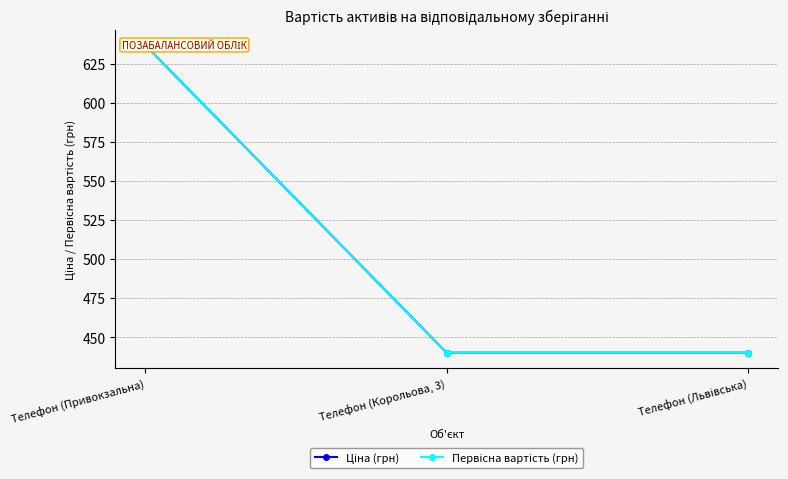

Reading right to left, what are all the values shown in this chart?

Ціна (грн): Телефон (Львівська)=440.1	Телефон (Корольова, 3)=440.1	Телефон (Привокзальна)=636.9
Первісна вартість (грн): Телефон (Львівська)=440.1	Телефон (Корольова, 3)=440.1	Телефон (Привокзальна)=636.9